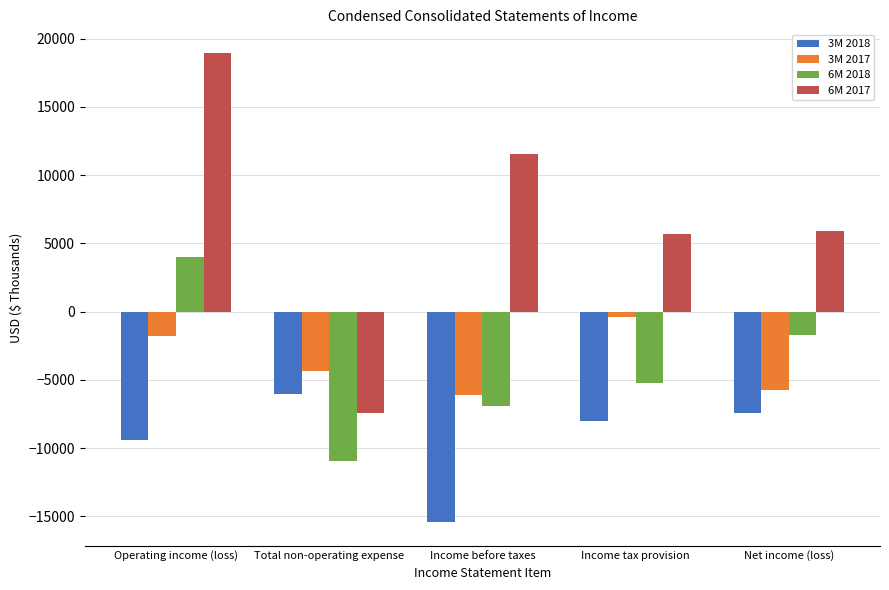

Which category has the lowest value in the 3M 2018 series?

Income before taxes